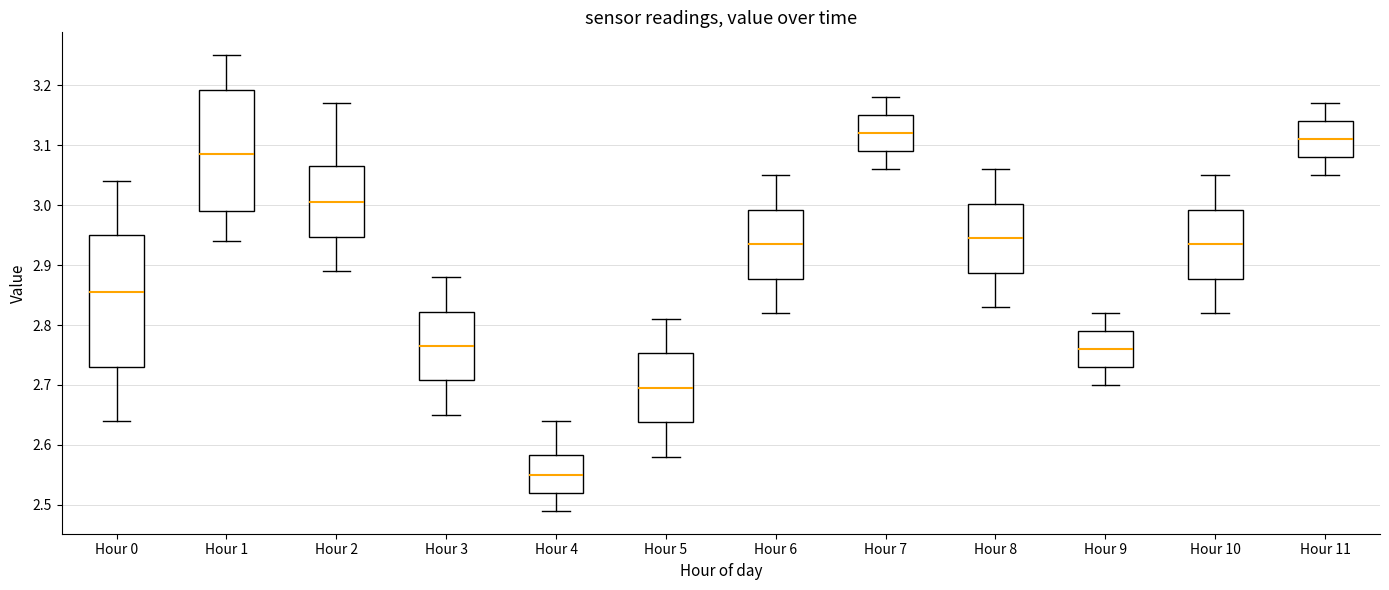

Reading left to right, read every box against the y-axis: the position of its median line, the range the box covers, and the ends of its whiskers. The values are not printed on the chart, so give them approximately, as read against the axis.

Hour 0: median 2.86, box 2.73 to 2.95, whiskers 2.64 to 3.04
Hour 1: median 3.09, box 2.99 to 3.19, whiskers 2.94 to 3.25
Hour 2: median 3.01, box 2.95 to 3.07, whiskers 2.89 to 3.17
Hour 3: median 2.77, box 2.71 to 2.82, whiskers 2.65 to 2.88
Hour 4: median 2.55, box 2.52 to 2.58, whiskers 2.49 to 2.64
Hour 5: median 2.70, box 2.64 to 2.75, whiskers 2.58 to 2.81
Hour 6: median 2.94, box 2.88 to 2.99, whiskers 2.82 to 3.05
Hour 7: median 3.12, box 3.09 to 3.15, whiskers 3.06 to 3.18
Hour 8: median 2.95, box 2.89 to 3.00, whiskers 2.83 to 3.06
Hour 9: median 2.76, box 2.73 to 2.79, whiskers 2.70 to 2.82
Hour 10: median 2.94, box 2.88 to 2.99, whiskers 2.82 to 3.05
Hour 11: median 3.11, box 3.08 to 3.14, whiskers 3.05 to 3.17